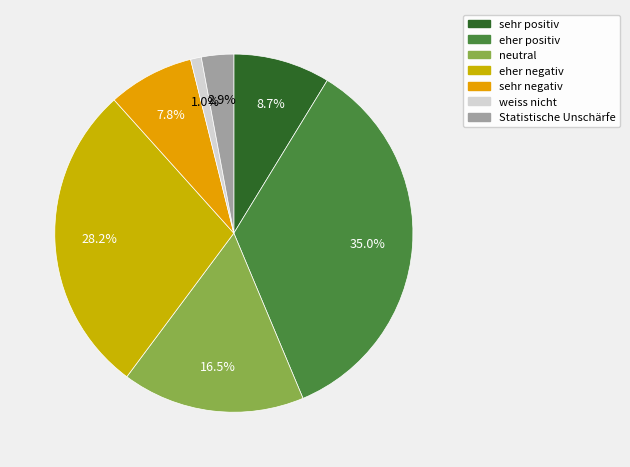

True or false: neutral accounts for 8% of the total.

False